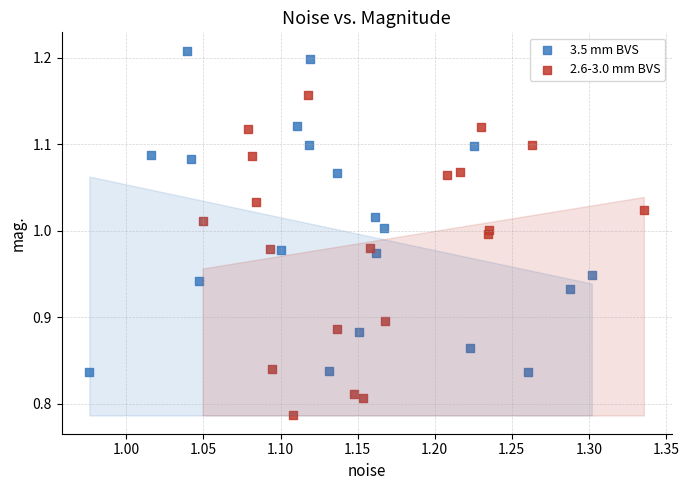

Which series reaches the maximum Y coordinate?

3.5 mm BVS